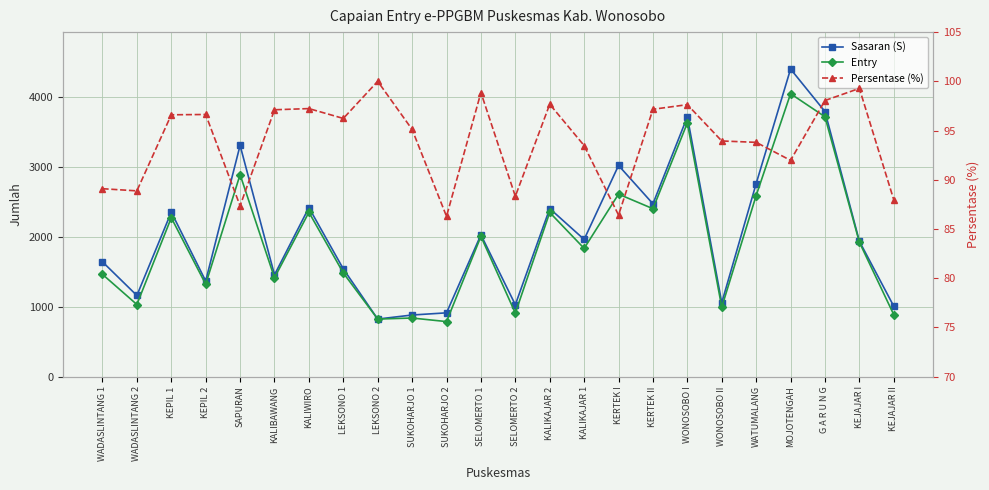

What is the spread (max minus min) of values at KEJAJAR I?

1834.7